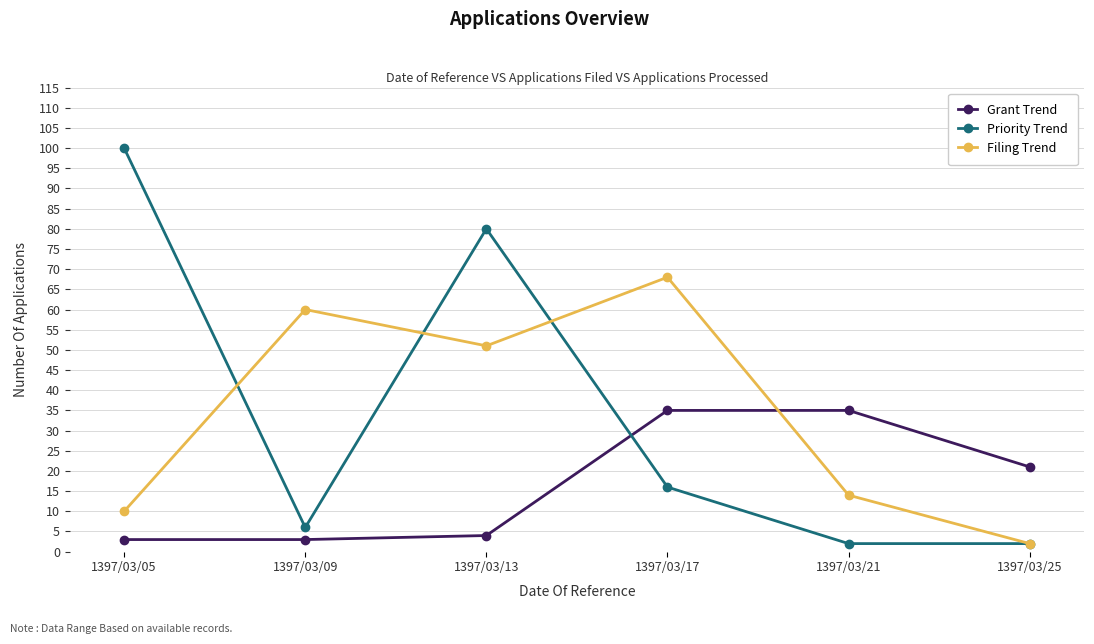

Which series changed the most between 1397/03/13 and 1397/03/17?

Priority Trend